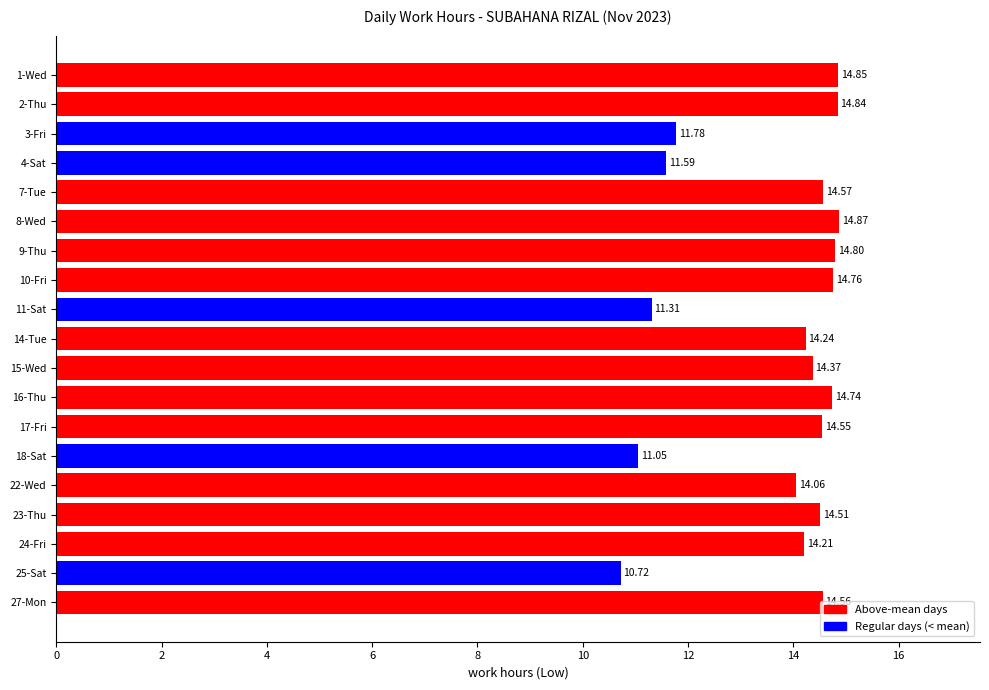

How many bars are there in total?

19